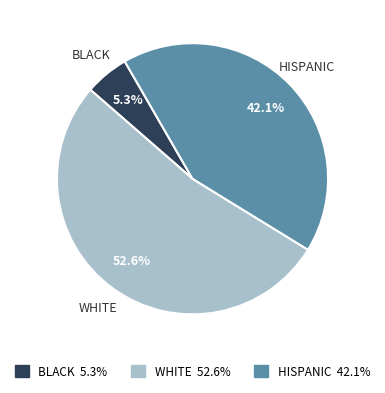

Which has a higher value, HISPANIC or WHITE?

WHITE